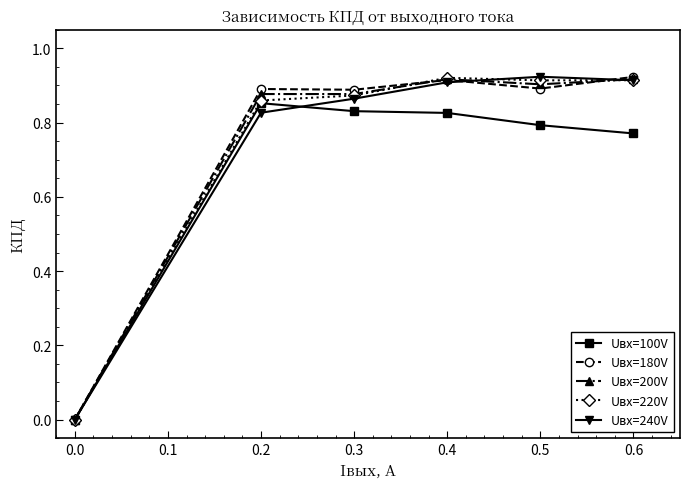

True or false: Uвх=180V and Uвх=200V intersect in this chart.

True